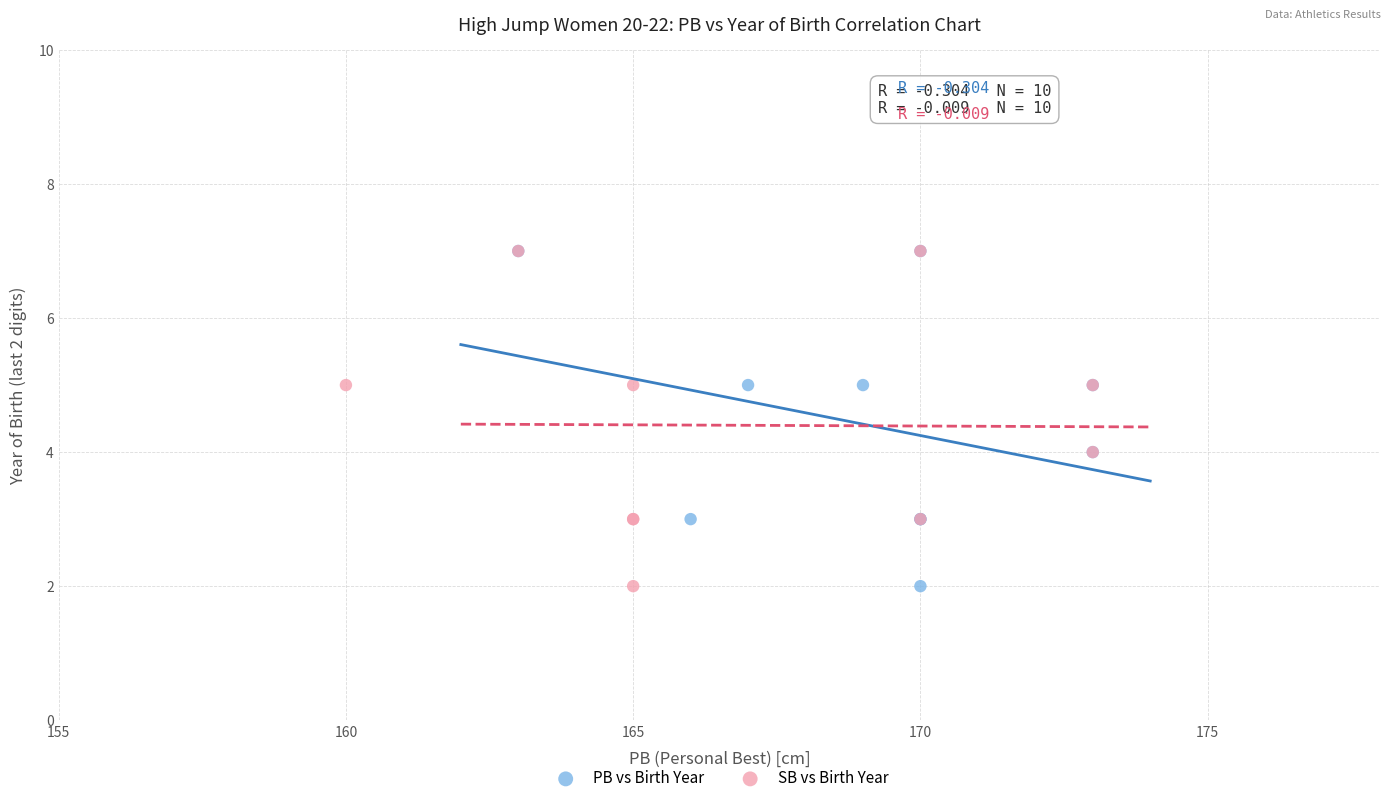

What are all the series names shown in the legend?

PB vs Birth Year, SB vs Birth Year